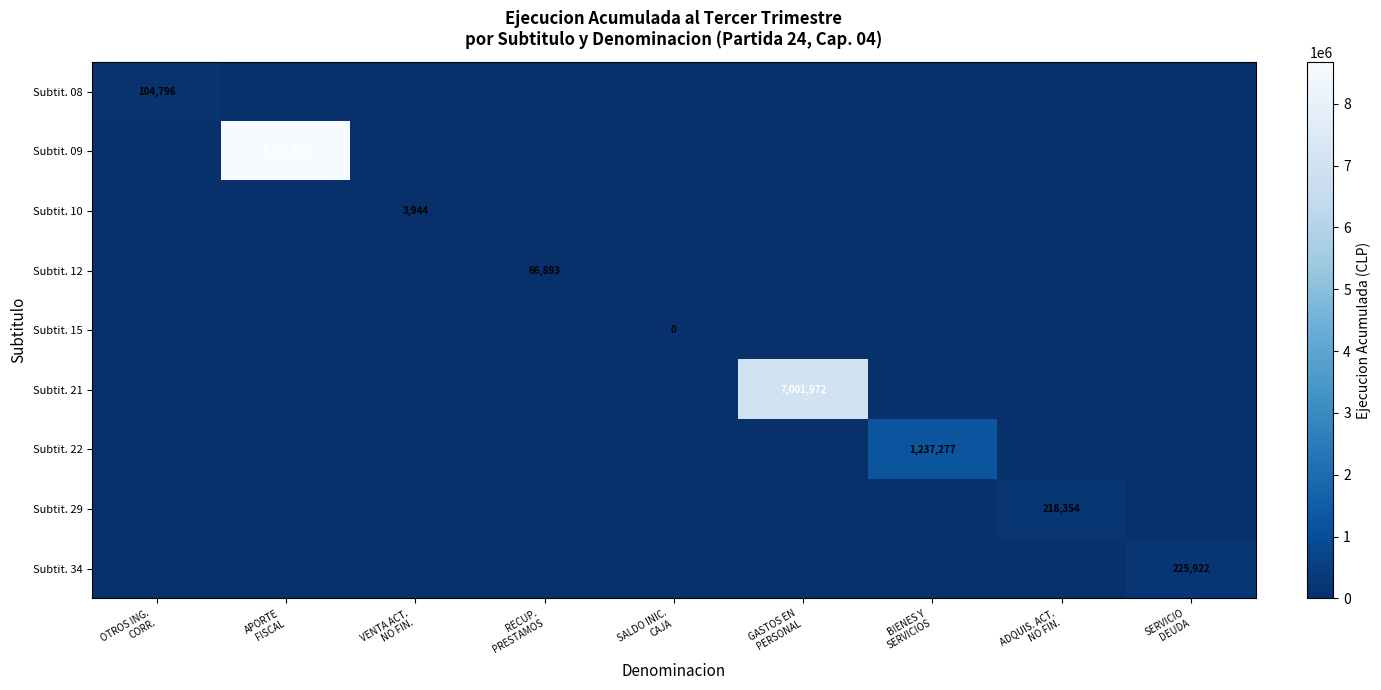

Which series has the largest total across all categories?

Subtit. 09